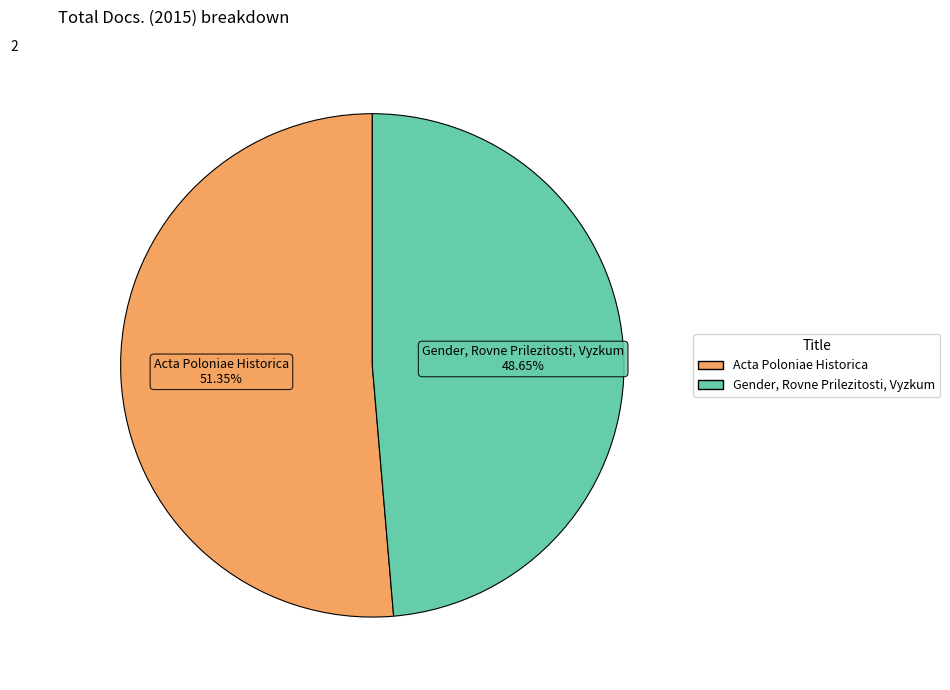

Which has a higher value, Acta Poloniae Historica or Gender, Rovne Prilezitosti, Vyzkum?

Acta Poloniae Historica